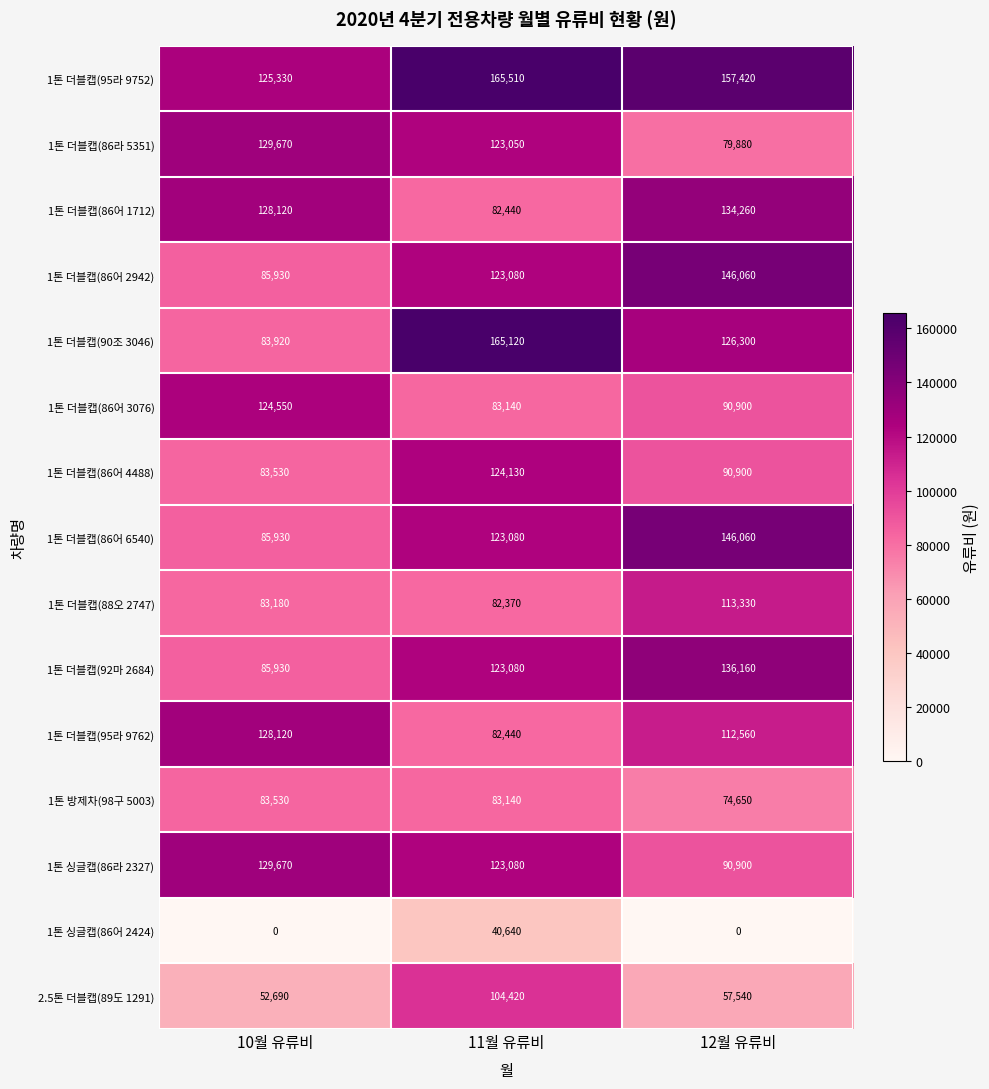

What is the greatest value displayed?

165510